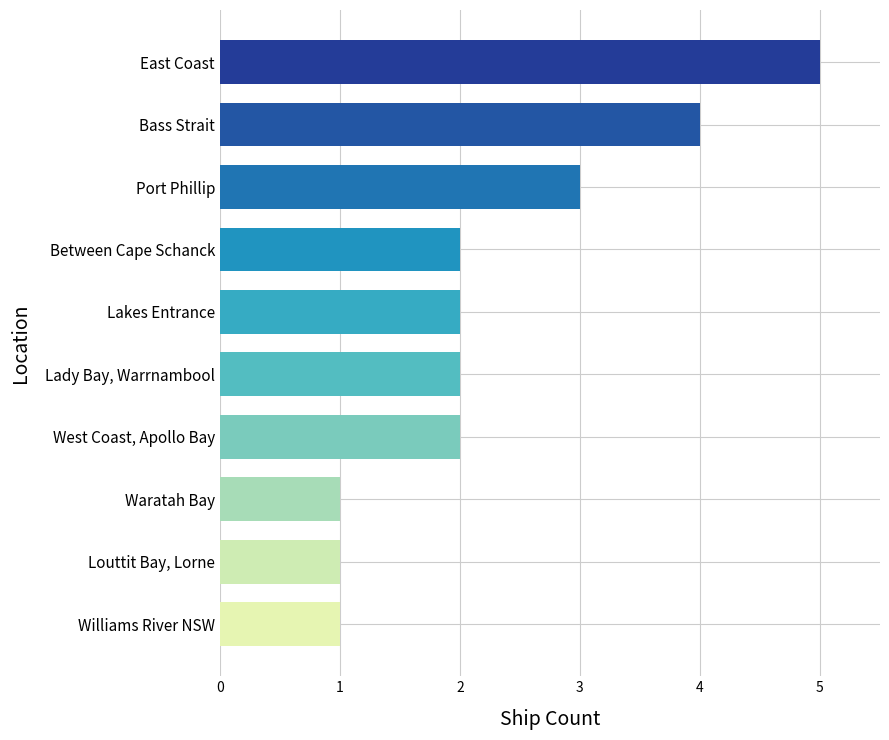

How many values are between 1 and 3?

8